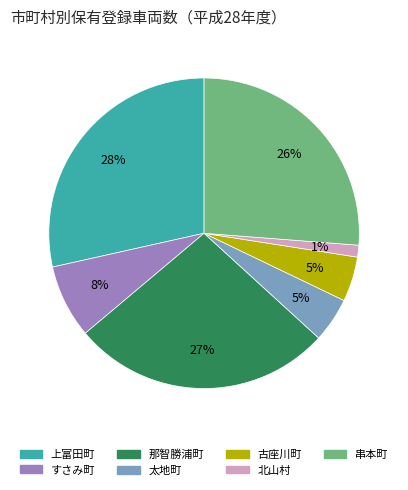

Approximately how many times larger is the value at 太地町 compared to 那智勝浦町?

0.2